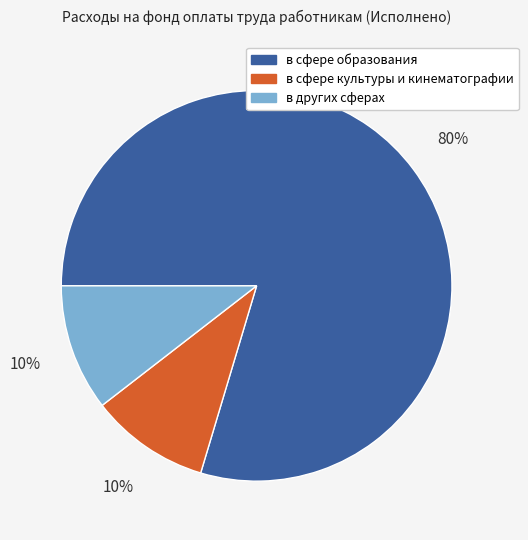

To the nearest percent, what percentage of the pie is в других сферах?

10%